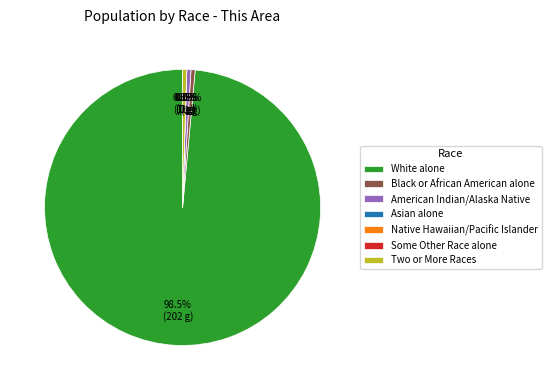

The Native Hawaiian and Other Pacific slice represents 15% of the pie. True or false?

False